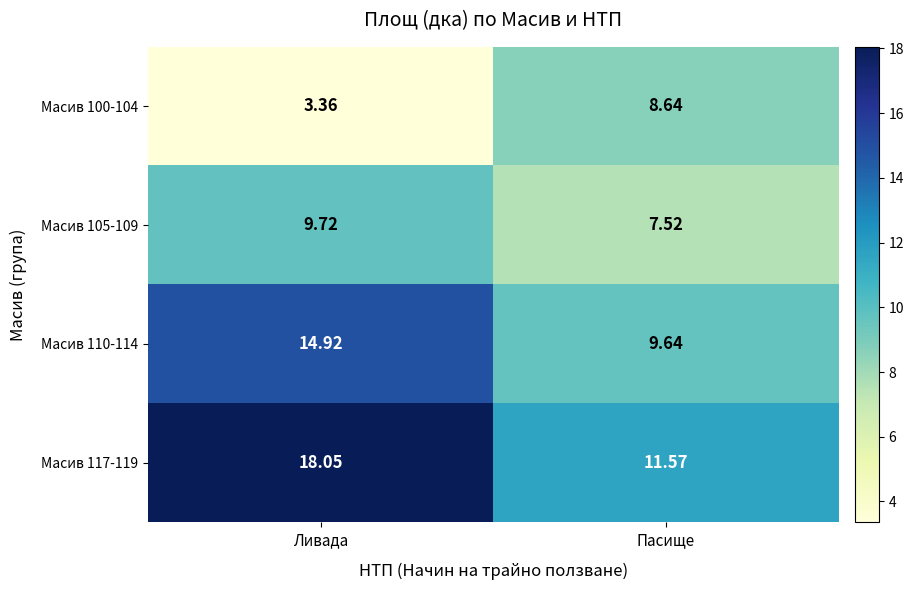

List the labels in order of Масив 100-104 value, largest first.

Пасище, Ливада